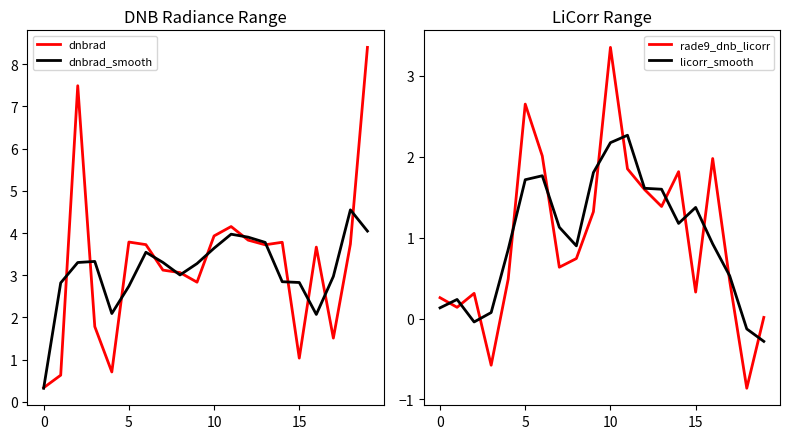

How many lines are shown in the chart?

4